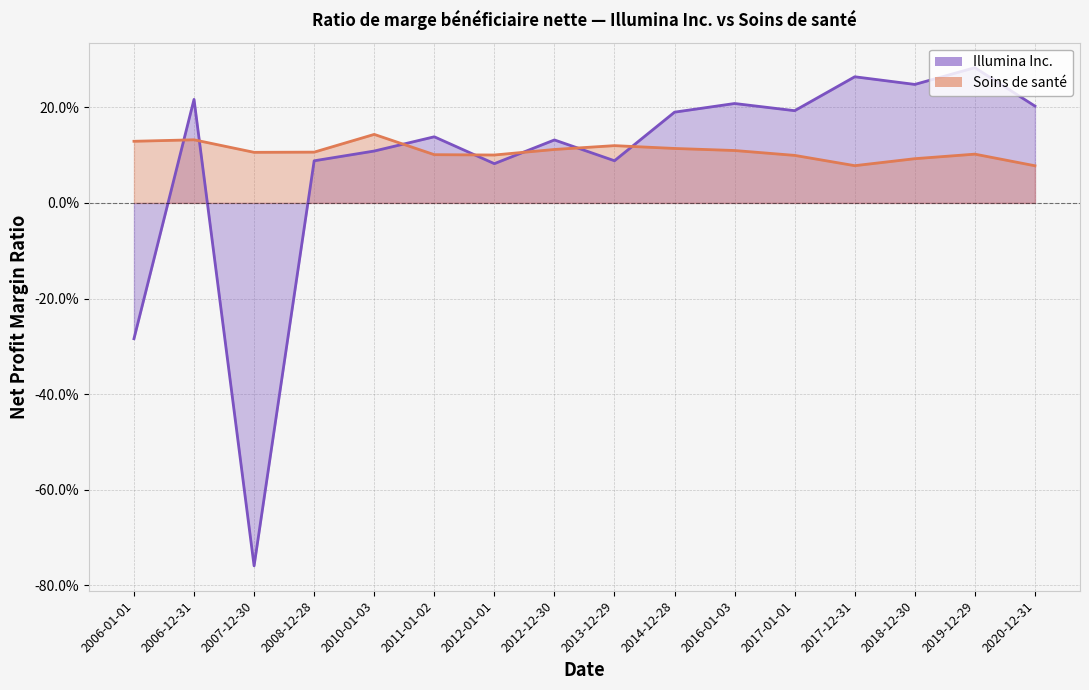

What position from the left is 2006-12-31?

2